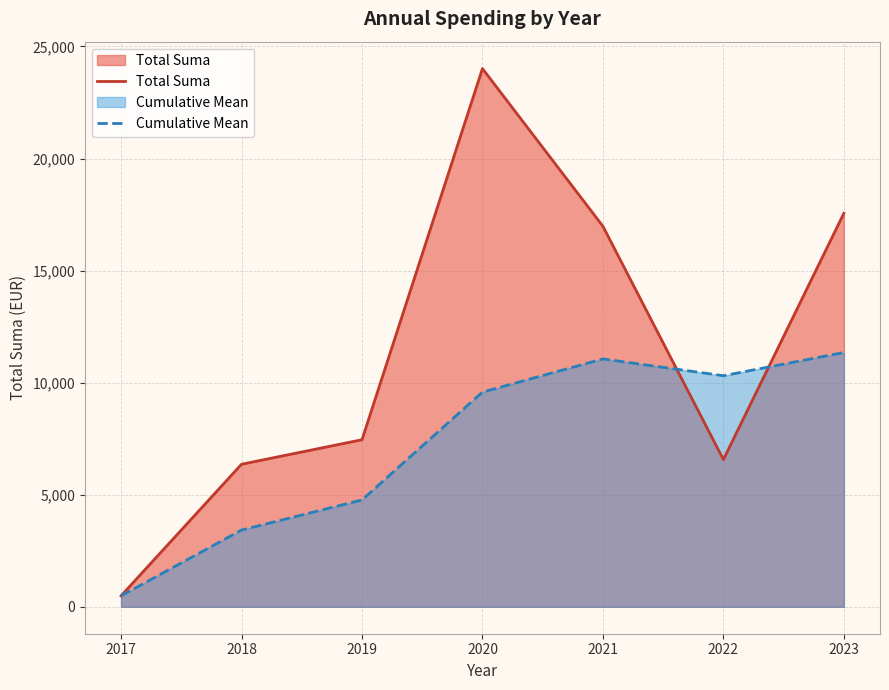

Rank the series by their average value, from highest to lowest.

Total Suma, Cumulative Mean